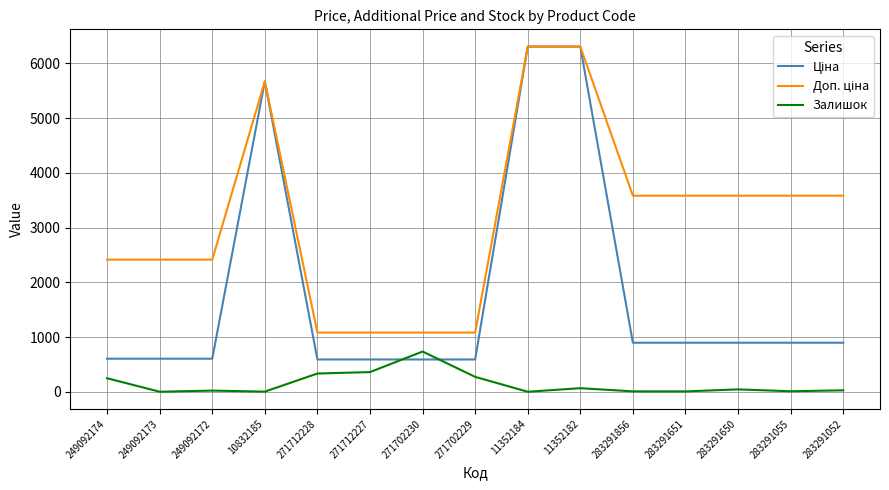

The Залишок series shows -274.1 at 11352184. True or false?

False